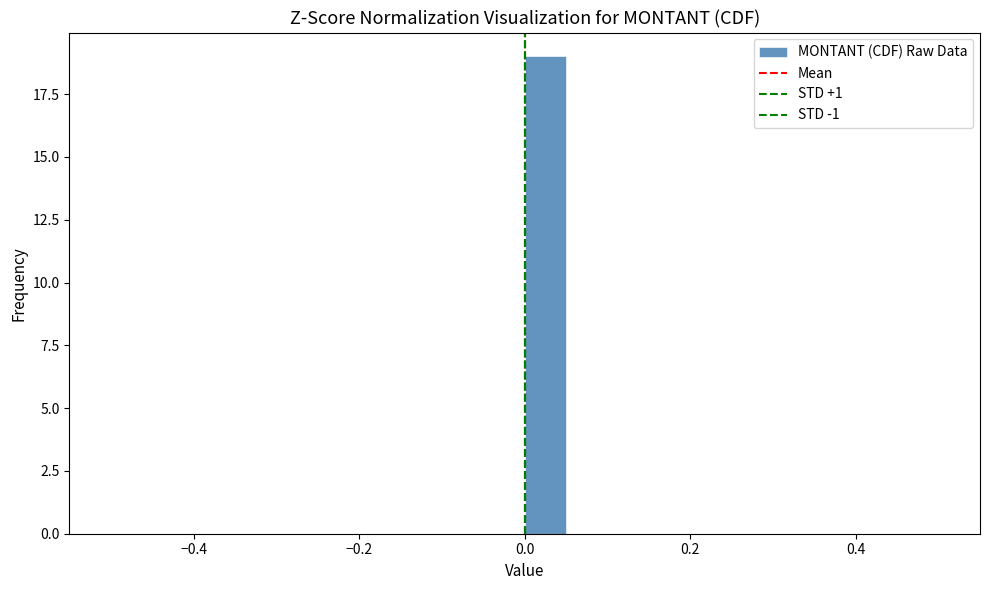

Read against the x-axis, roughly where is the centre of the tallest bar?

0.02